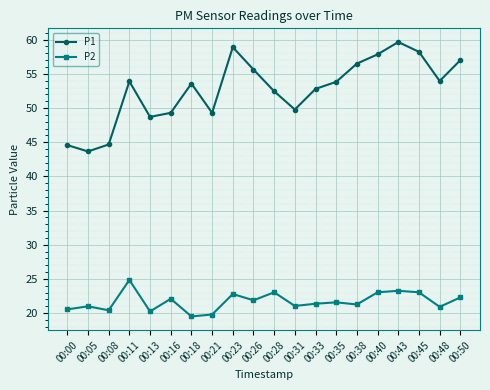

In P2, how many points are higher than both neighbors (excluding endpoints)?

7